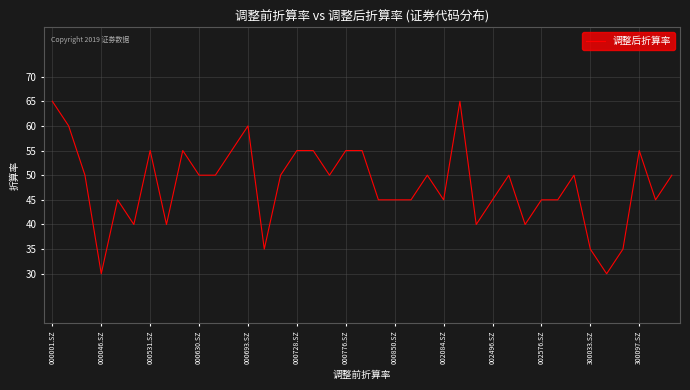

What is the difference between the maximum and minimum values?

35